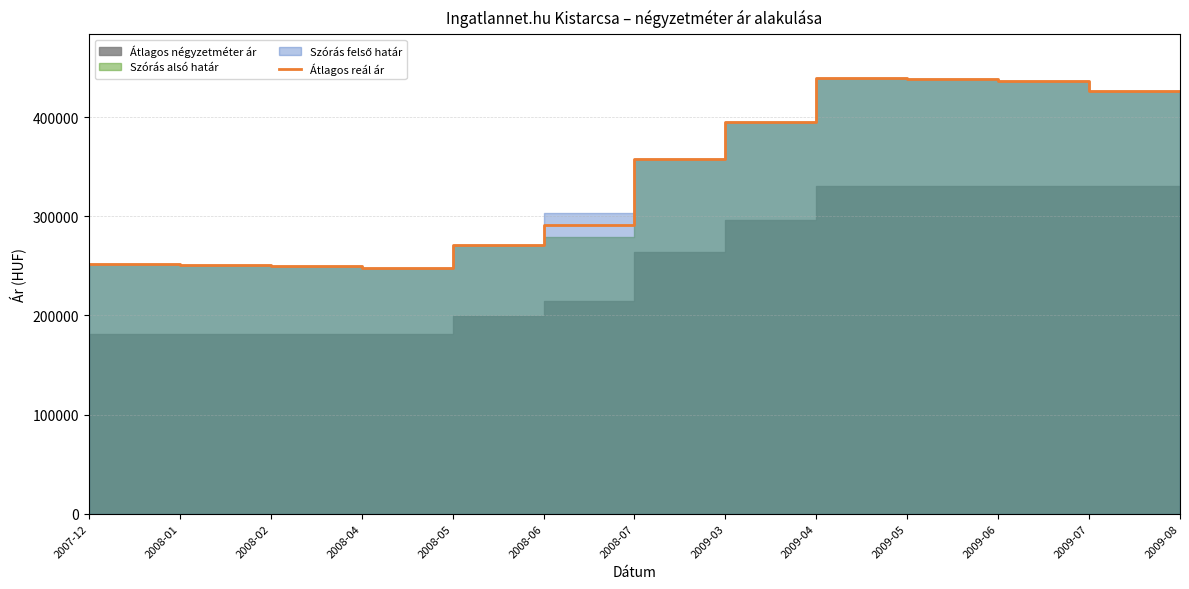

True or false: there are more than 2 points higher than both neighbors.

False